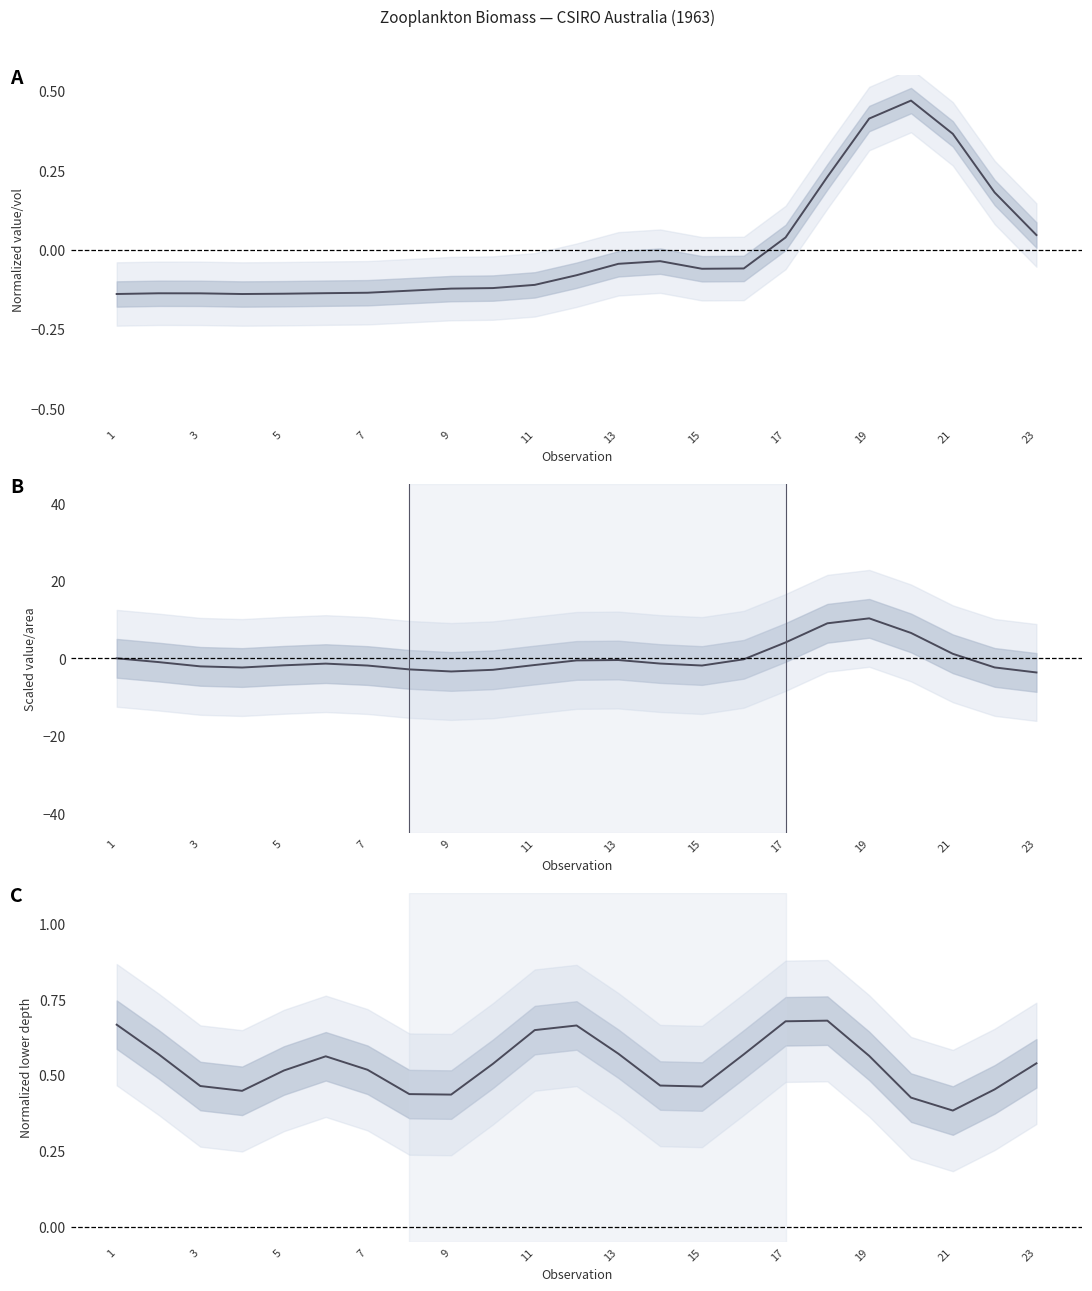

What is the maximum value shown in the chart?

10.3